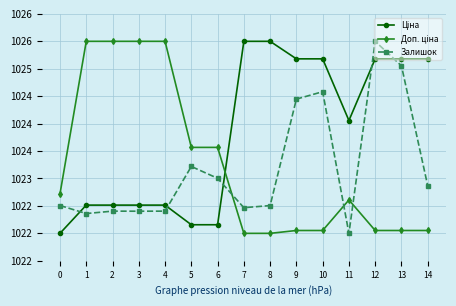

The Доп. ціна series shows 432.2 at 5. True or false?

False